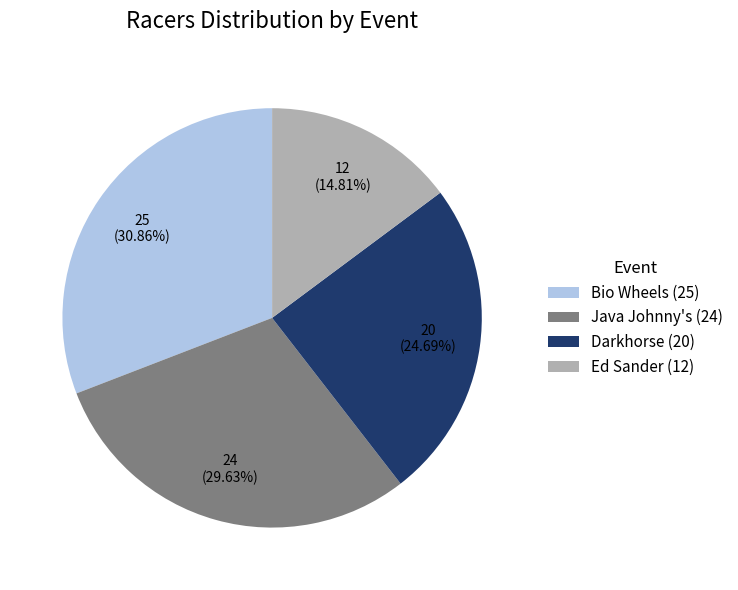

Is there any slice that represents more than half of the pie?

No